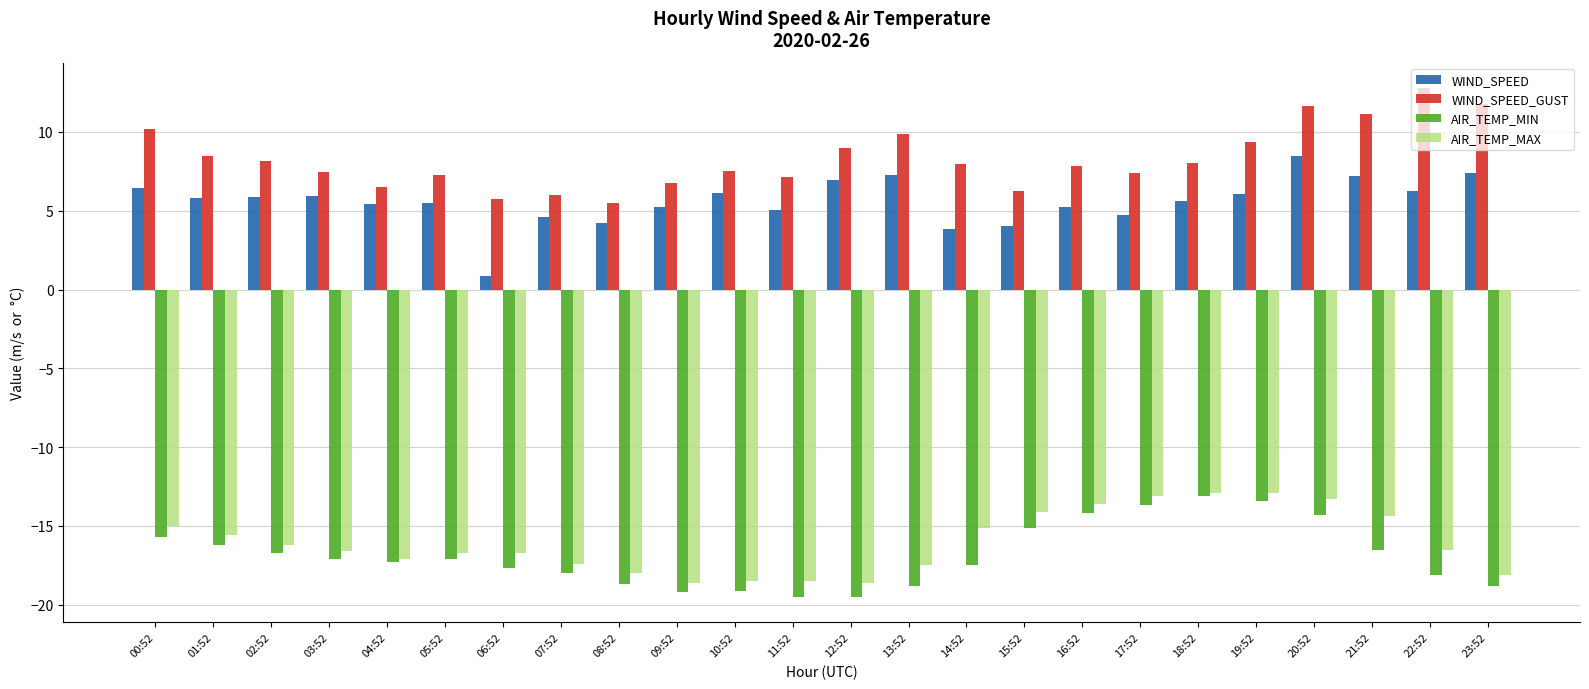

What value does the WIND_SPEED_GUST series have at 06:52?

5.7